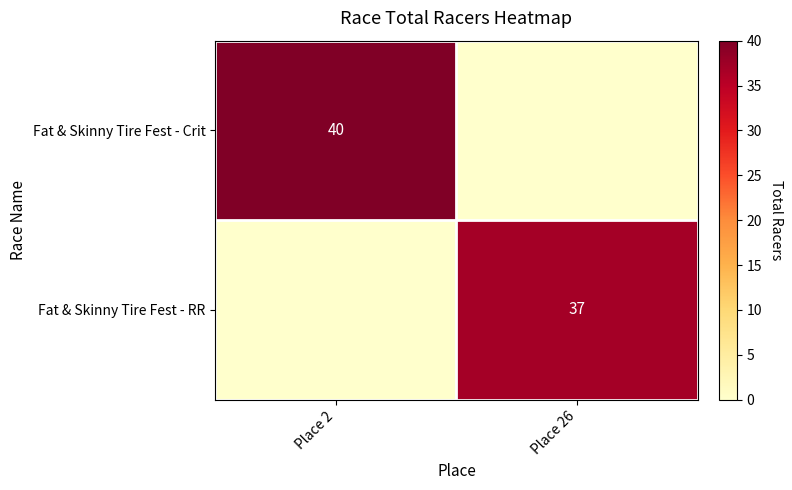

At which category is the sum across all series the highest?

Place 2